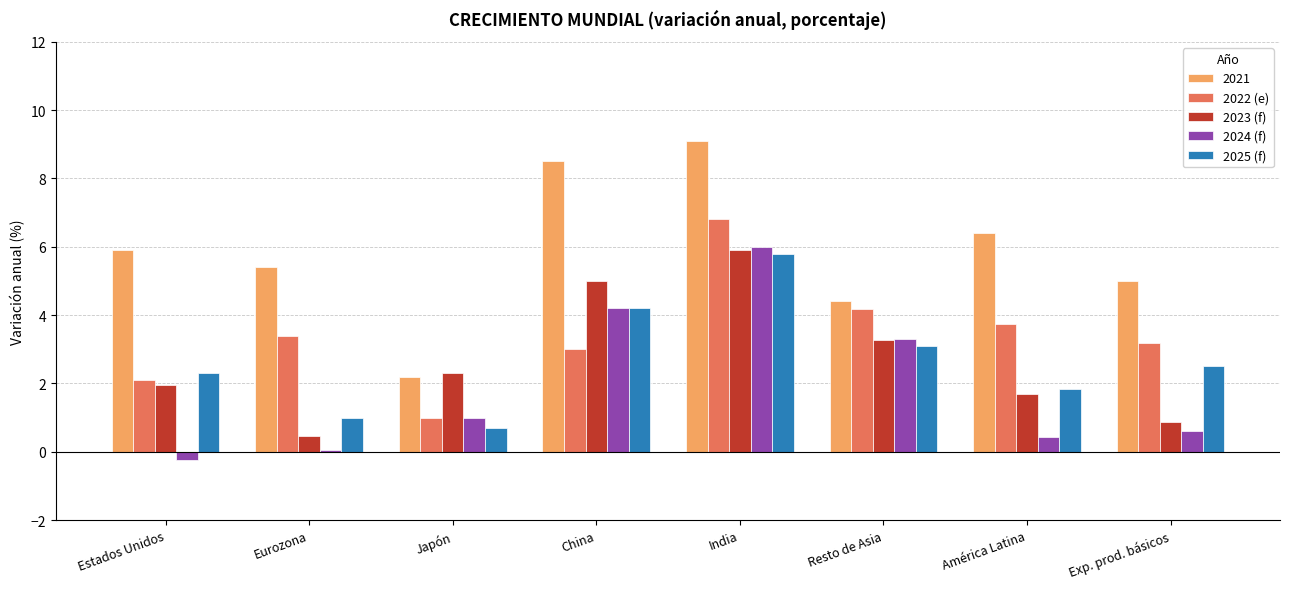

The 2023 (f) series shows 3.0 at América Latina. True or false?

False